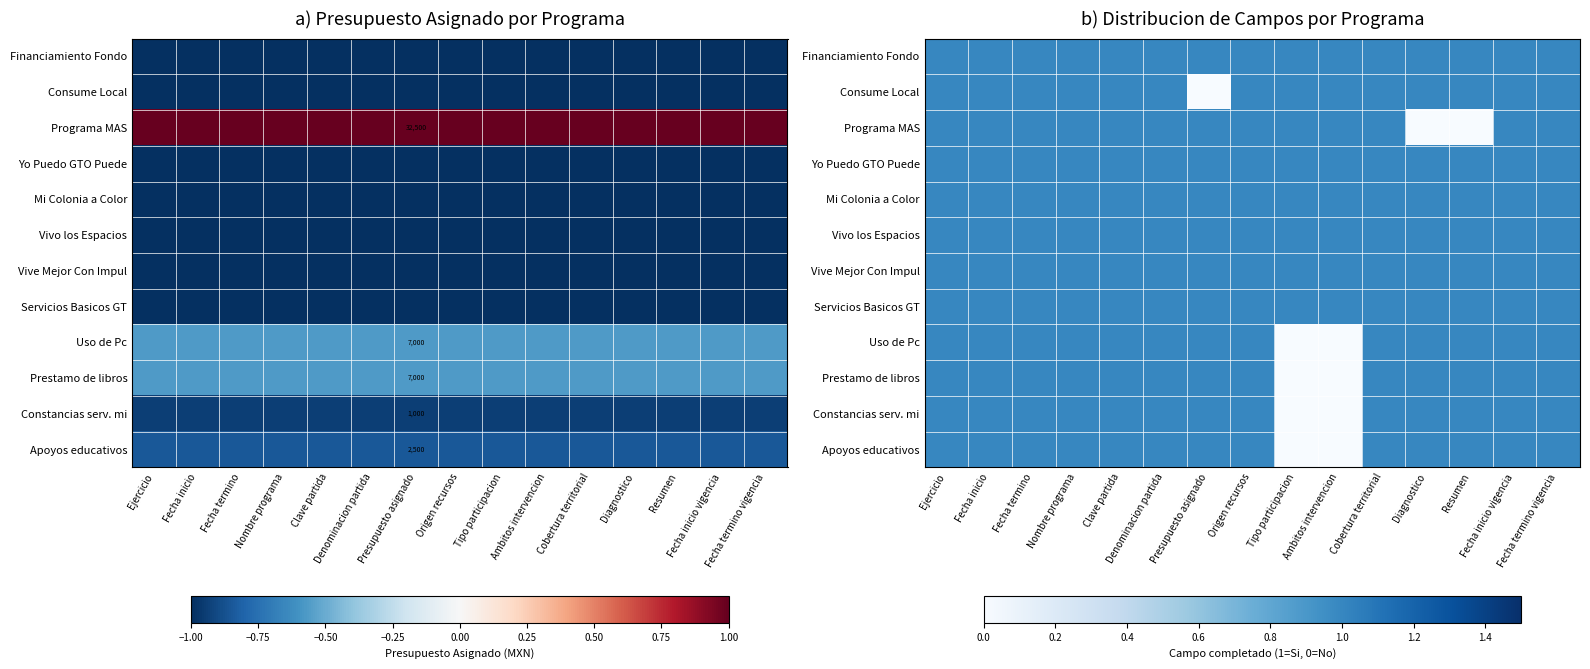

The value of Yo Puedo GTO Puede at Clave partida is 1. True or false?

True